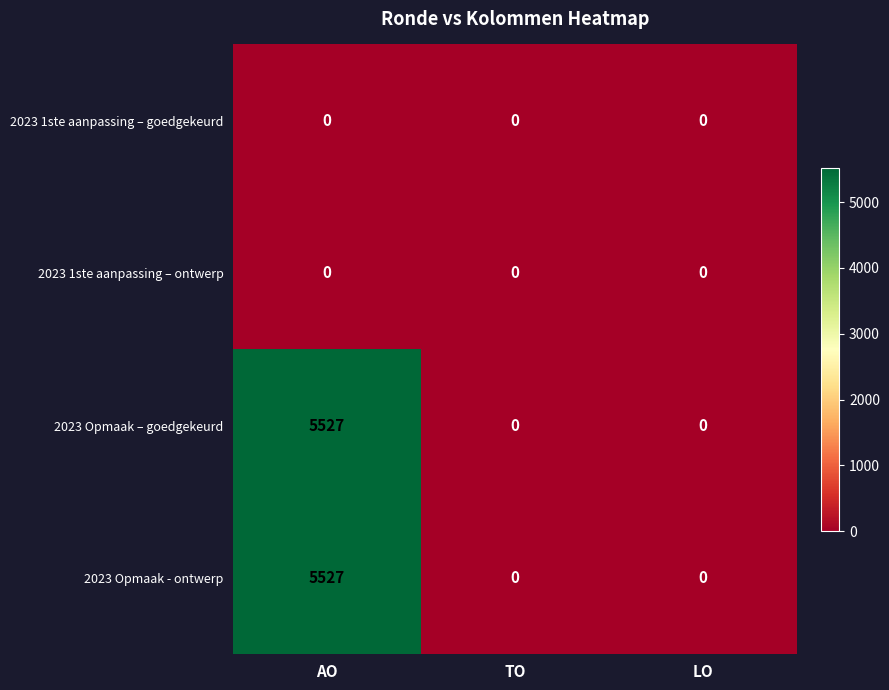

At which category is the sum across all series the highest?

AO